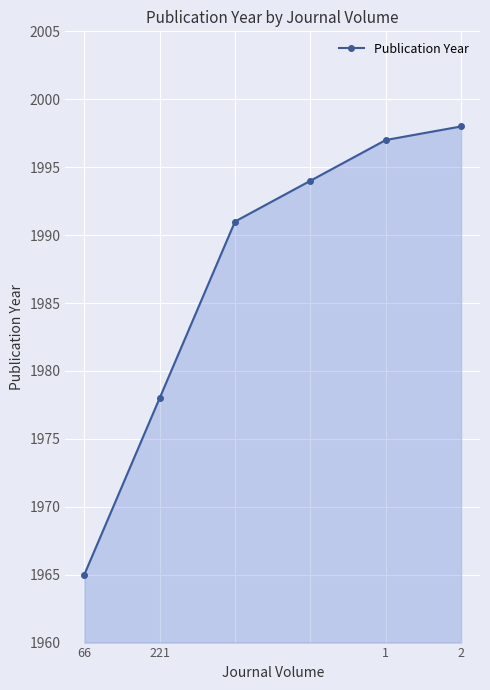

What is the value of the 6th point from the left?

1998